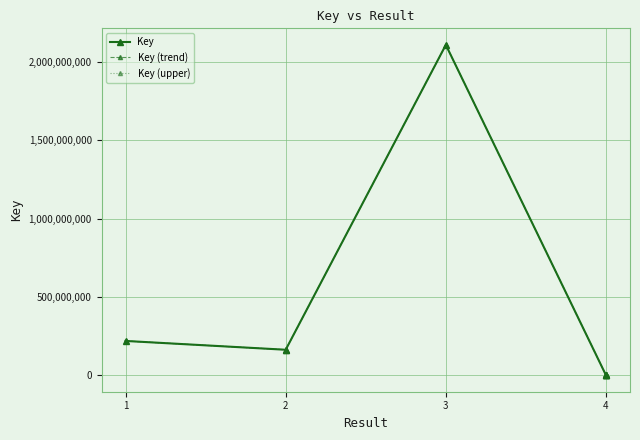

How many lines are shown in the chart?

3